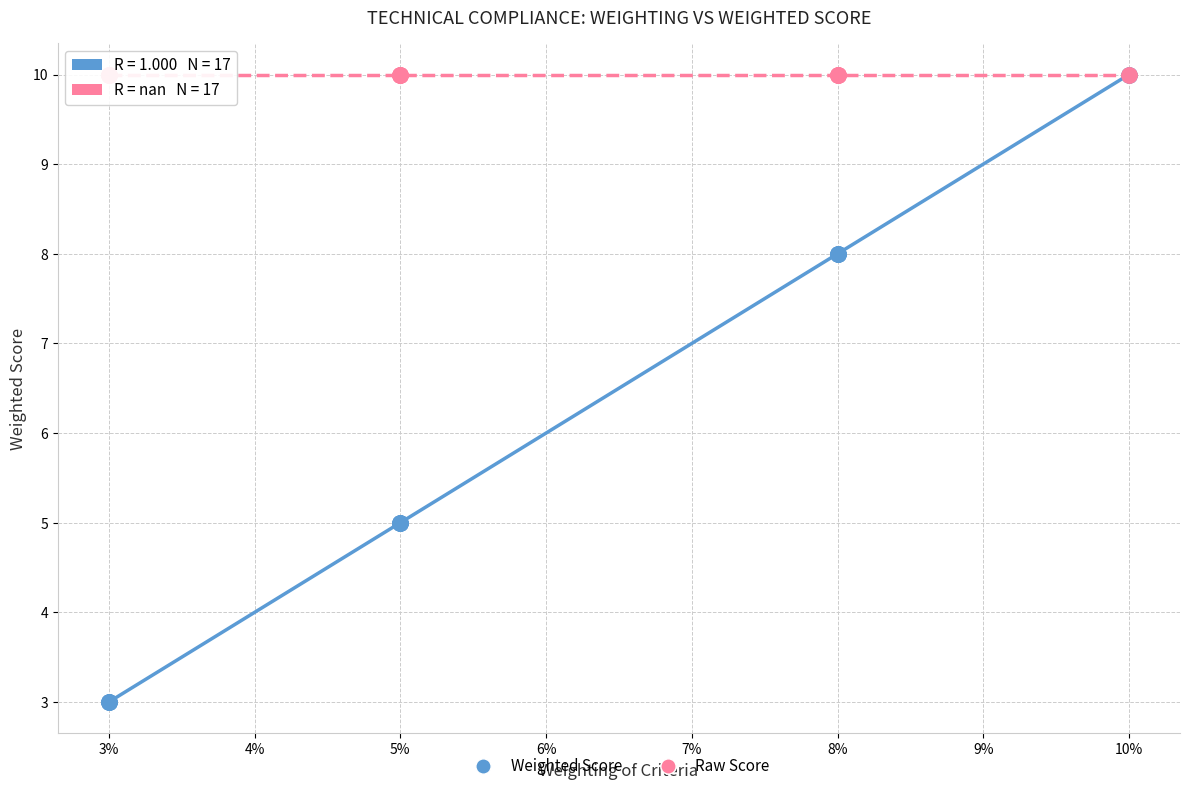

What are all the series names shown in the legend?

Weighted Score, Raw Score